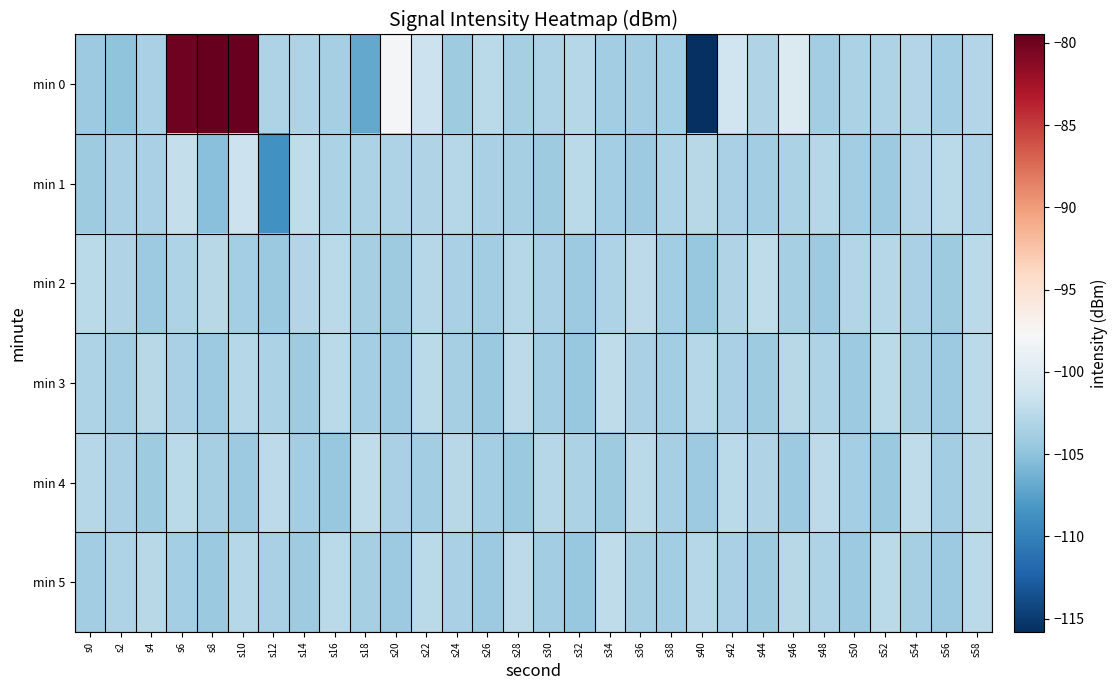

Reading left to right, list all the values displayed in this chart.

min 0: s0=-104.2	s2=-105.0	s4=-103.5	s6=-79.9	s8=-79.5	s10=-79.8	s12=-103.2	s14=-103.2	s16=-103.7	s18=-107.0	s20=-97.9	s22=-101.6	s24=-104.1	s26=-102.6	s28=-103.7	s30=-103.2	s32=-102.8	s34=-103.9	s36=-104.0	s38=-103.9	s40=-115.8	s42=-101.3	s44=-103.2	s46=-100.3	s48=-104.0	s50=-103.3	s52=-103.3	s54=-102.9	s56=-103.8	s58=-103.0
min 1: s0=-104.0	s2=-103.5	s4=-103.6	s6=-101.9	s8=-105.3	s10=-101.5	s12=-108.7	s14=-102.3	s16=-103.4	s18=-103.4	s20=-103.2	s22=-103.1	s24=-102.9	s26=-103.5	s28=-103.7	s30=-104.1	s32=-102.6	s34=-103.8	s36=-104.2	s38=-103.3	s40=-102.7	s42=-103.6	s44=-104.0	s46=-103.4	s48=-102.8	s50=-103.9	s52=-104.3	s54=-103.0	s56=-102.5	s58=-103.2
min 2: s0=-102.5	s2=-103.1	s4=-104.2	s6=-103.3	s8=-102.7	s10=-103.8	s12=-104.4	s14=-103.0	s16=-102.6	s18=-103.7	s20=-104.1	s22=-102.9	s24=-103.5	s26=-104.0	s28=-102.8	s30=-103.6	s32=-104.3	s34=-103.2	s36=-102.4	s38=-103.9	s40=-104.5	s42=-103.1	s44=-102.3	s46=-103.7	s48=-104.2	s50=-103.0	s52=-102.8	s54=-103.5	s56=-104.1	s58=-102.6
min 3: s0=-103.3	s2=-104.0	s4=-102.7	s6=-103.6	s8=-104.2	s10=-102.9	s12=-103.4	s14=-104.1	s16=-102.6	s18=-103.8	s20=-104.3	s22=-102.5	s24=-103.7	s26=-104.4	s28=-102.4	s30=-103.9	s32=-104.5	s34=-102.3	s36=-103.5	s38=-104.0	s40=-102.8	s42=-103.6	s44=-104.1	s46=-102.7	s48=-103.2	s50=-104.2	s52=-102.6	s54=-103.7	s56=-104.3	s58=-102.5
min 4: s0=-102.8	s2=-103.5	s4=-104.1	s6=-102.6	s8=-103.7	s10=-104.2	s12=-102.4	s14=-103.9	s16=-104.5	s18=-102.3	s20=-103.6	s22=-104.0	s24=-102.7	s26=-103.8	s28=-104.4	s30=-102.9	s32=-103.4	s34=-104.1	s36=-102.5	s38=-103.7	s40=-104.3	s42=-102.6	s44=-103.1	s46=-104.2	s48=-102.4	s50=-103.8	s52=-104.4	s54=-102.3	s56=-103.9	s58=-102.7
min 5: s0=-104.0	s2=-103.3	s4=-102.7	s6=-103.8	s8=-104.4	s10=-102.9	s12=-103.5	s14=-104.1	s16=-102.6	s18=-103.7	s20=-104.2	s22=-102.5	s24=-103.6	s26=-104.3	s28=-102.4	s30=-103.9	s32=-104.5	s34=-102.3	s36=-103.7	s38=-104.0	s40=-102.8	s42=-103.6	s44=-104.1	s46=-102.7	s48=-103.2	s50=-104.2	s52=-102.6	s54=-103.7	s56=-104.3	s58=-102.5